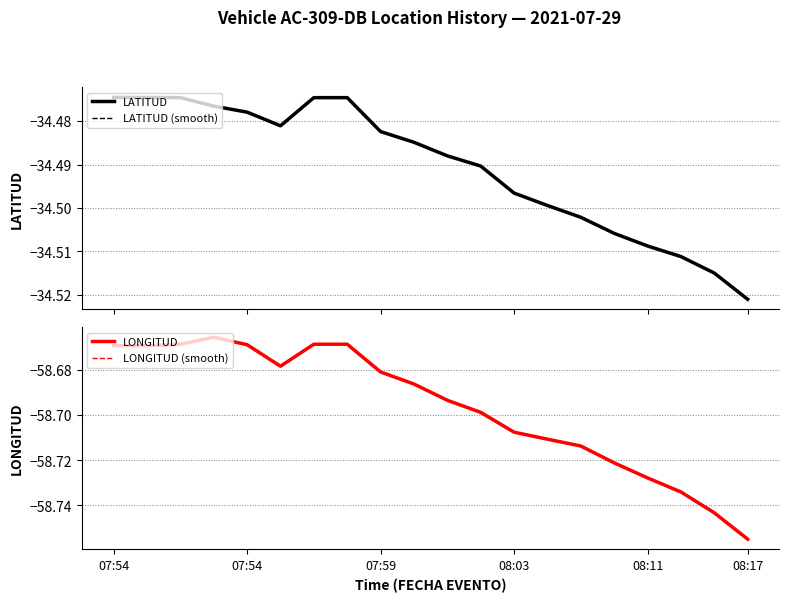

The LONGITUD series shows -58.7 at 7. True or false?

True